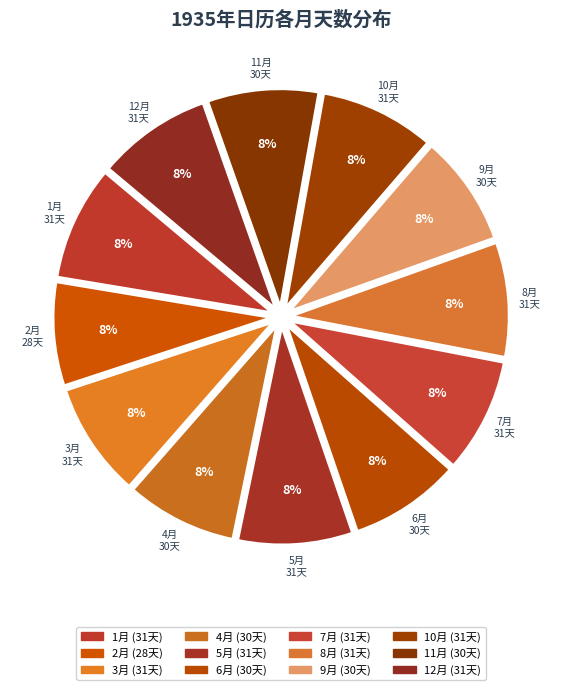

The 8月 slice represents 8% of the pie. True or false?

True